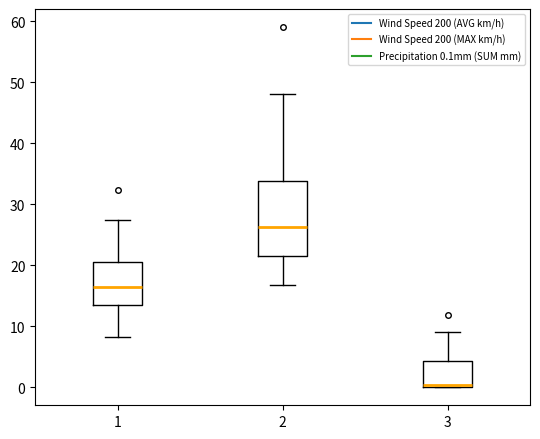

Reading left to right, read every box against the y-axis: the position of its median line, the range the box covers, and the ends of its whiskers. The values are not printed on the chart, so give them approximately, as read against the axis.

1: median 17, box 14 to 21, whiskers 8 to 27
2: median 26, box 21 to 34, whiskers 17 to 48
3: median 0 (just above the box's lower edge), box 0 to 4, whiskers 0 to 9